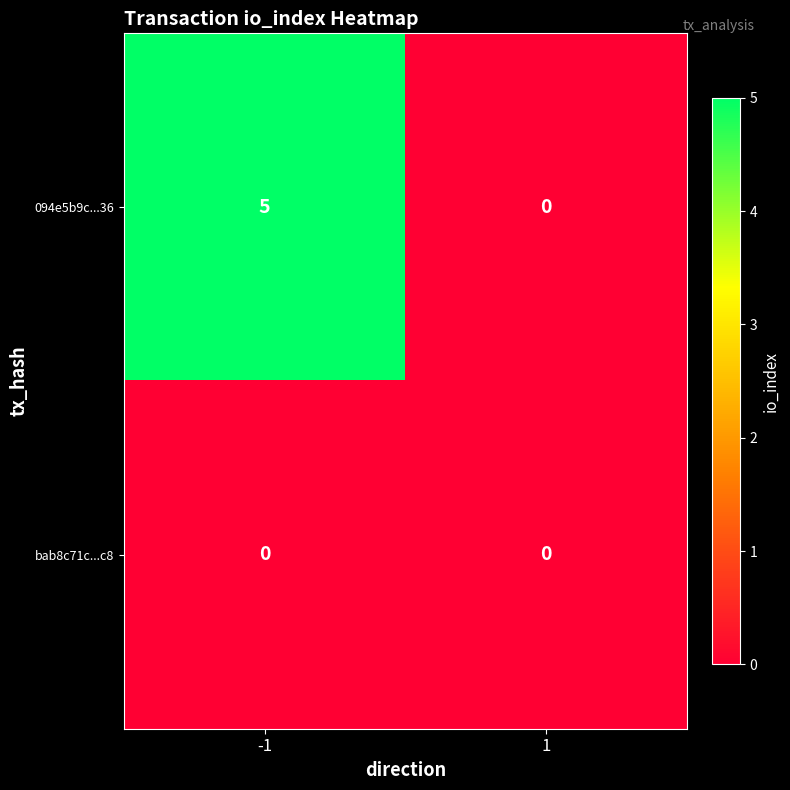

Which series changed the most between -1 and 1?

094e5b9c...36